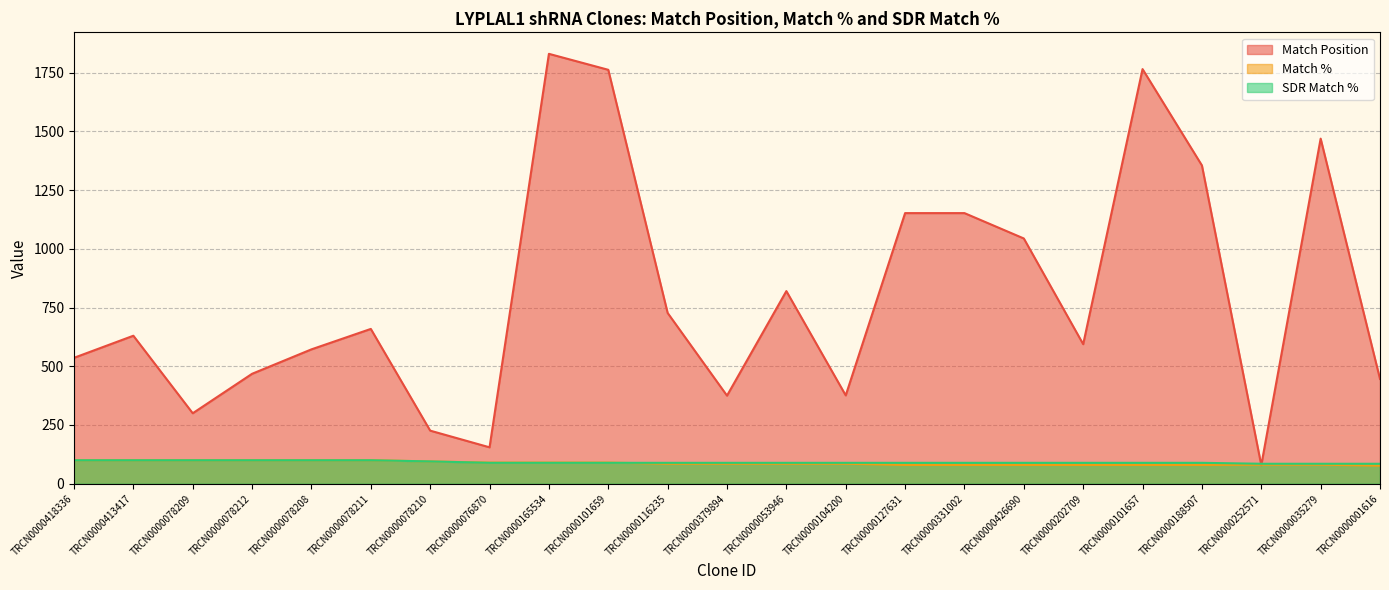

What is the difference between the highest and lowest values at TRCN0000252571?

6